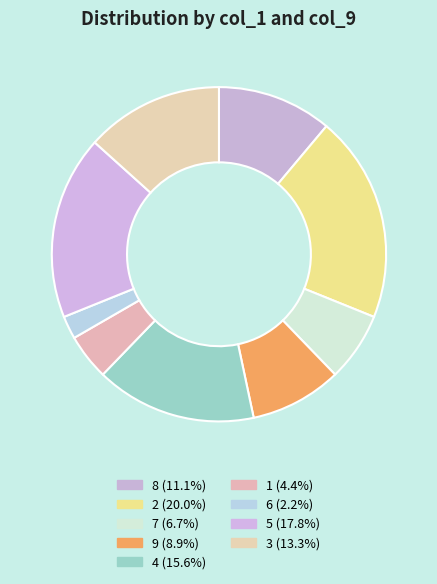

Which category has the smallest portion of the pie?

6